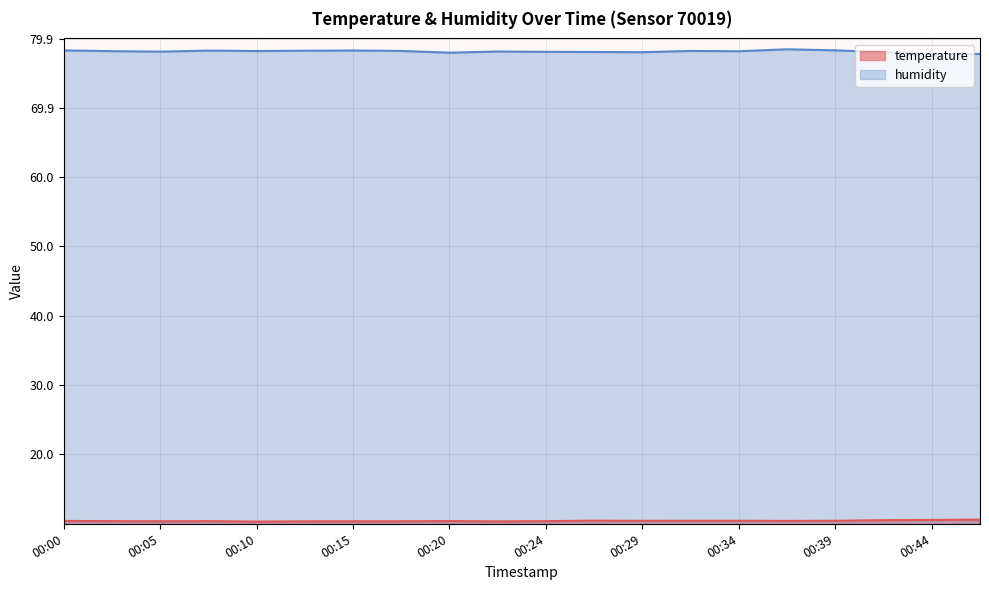

The value of temperature at 00:00 is 2.5. True or false?

False